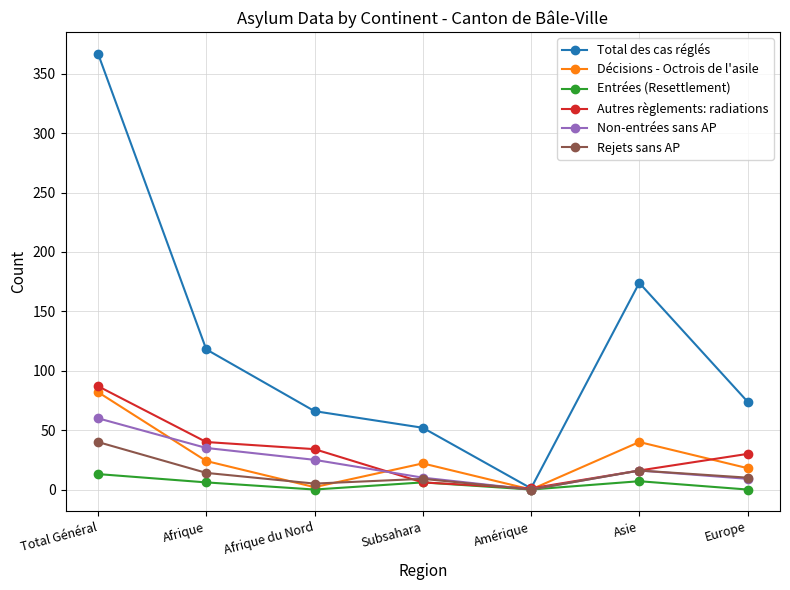

What is the sum of the Décisions - Octrois de l'asile values at Europe and Subsahara?

40